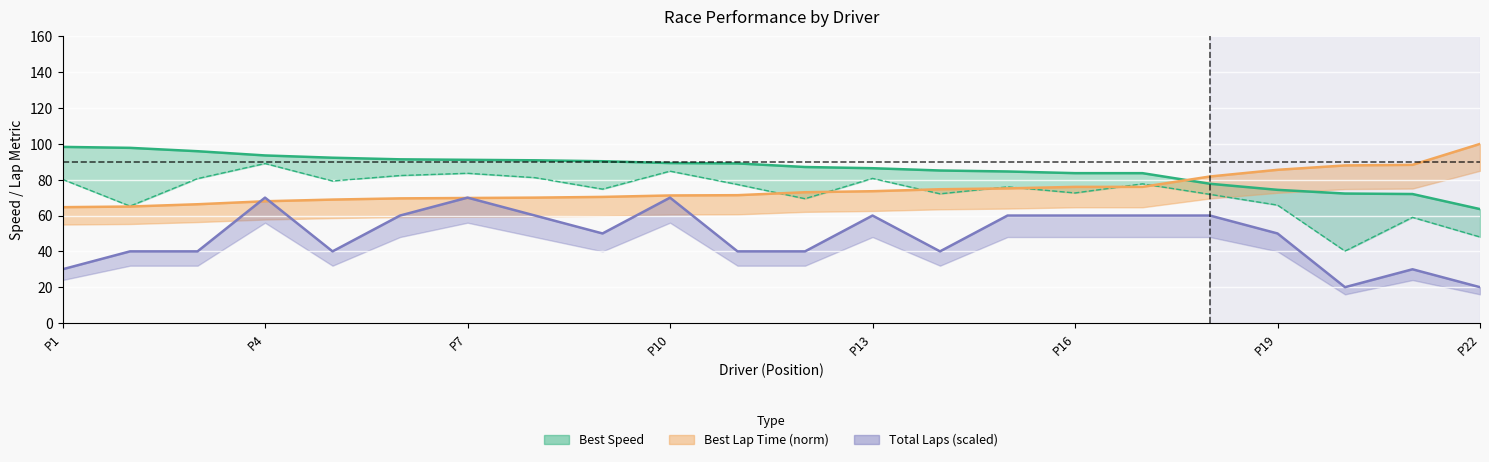

Does the chart display data point markers on the line(s)?

No